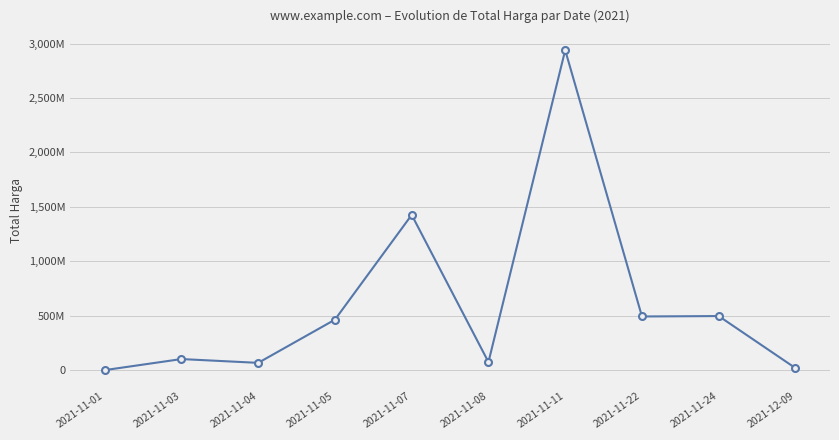

The chart shows a value of 493000000 at 2021-11-22. True or false?

True